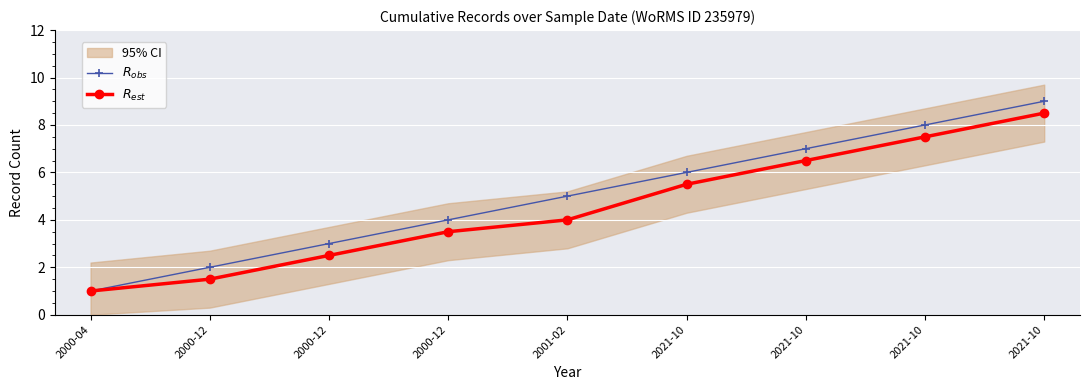

Which series has the largest range (max minus min)?

$R_{obs}$